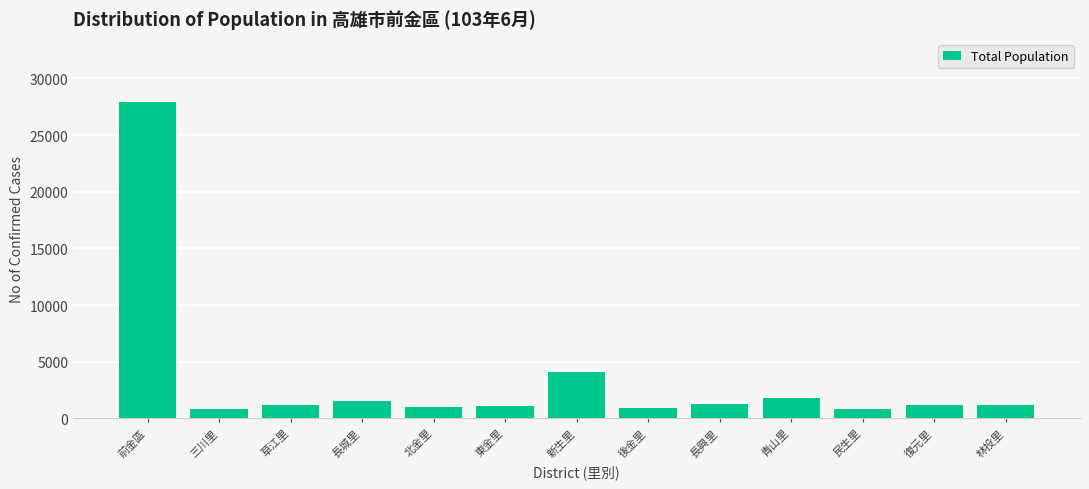

At which category does the chart reach its peak across all series?

前金區